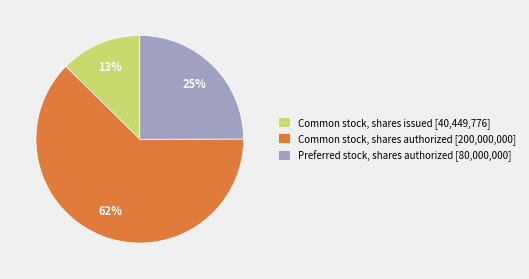

Approximately how many times larger is the value at Common stock, shares issued [40,449,776] compared to Preferred stock, shares authorized [80,000,000]?

0.5